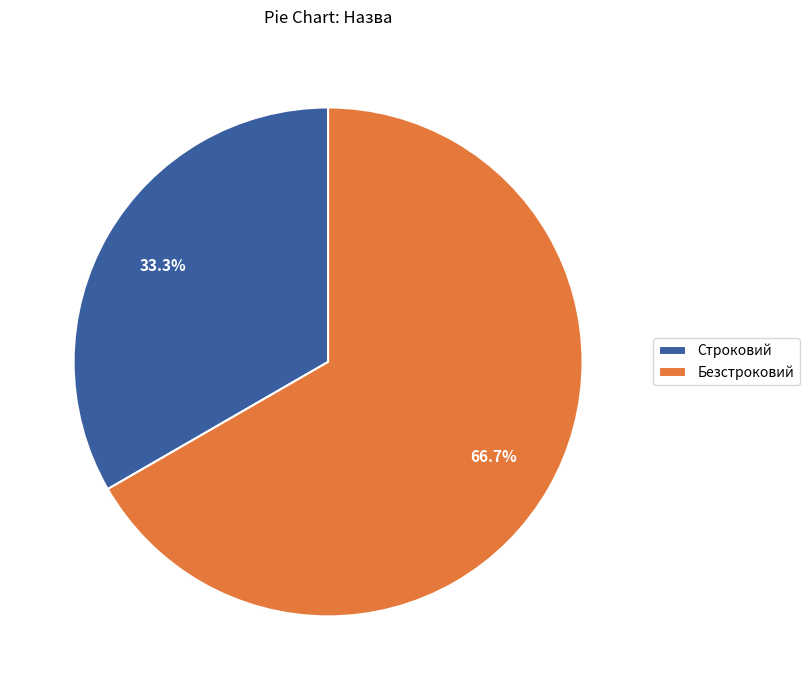

What is the total percentage of Строковий and Безстроковий?

100.0%